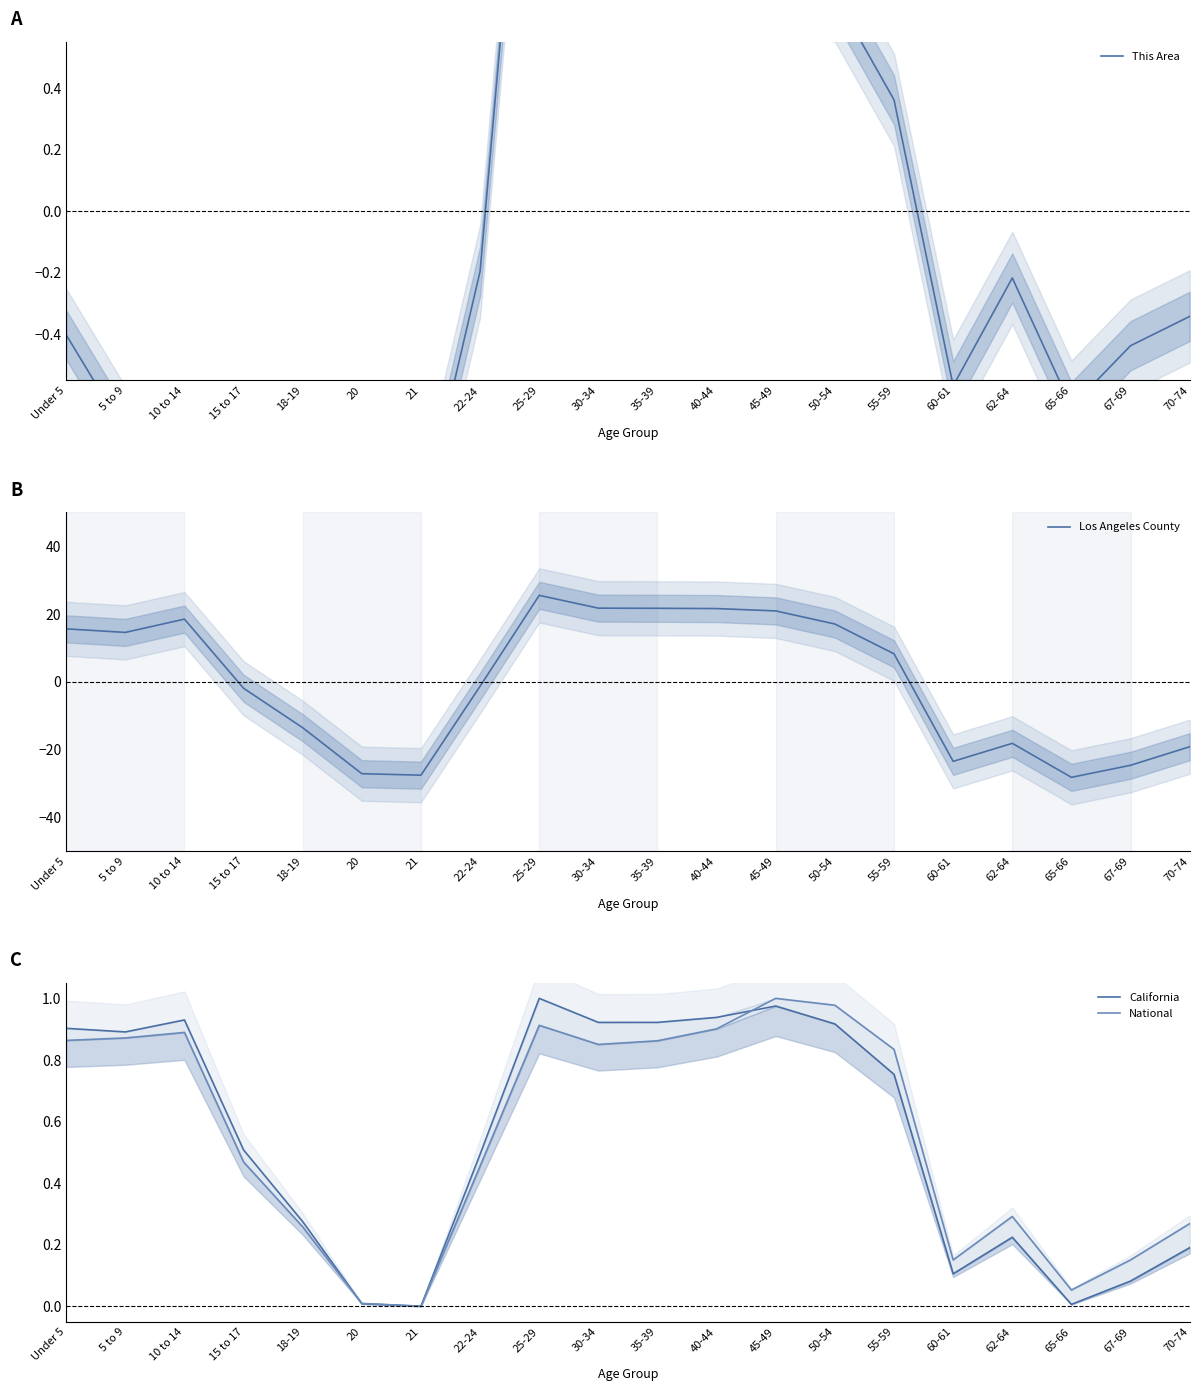

At which category is the sum across all series the highest?

25-29